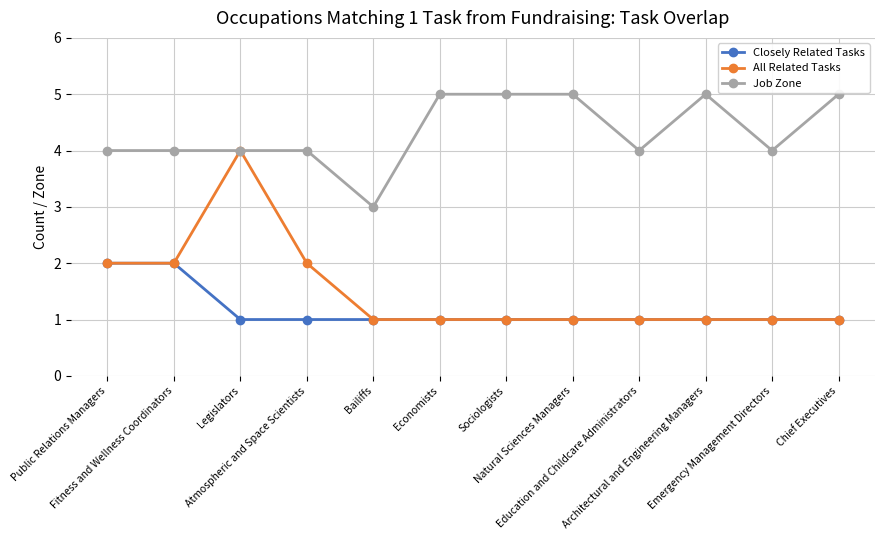

Which series has the largest range (max minus min)?

All Related Tasks